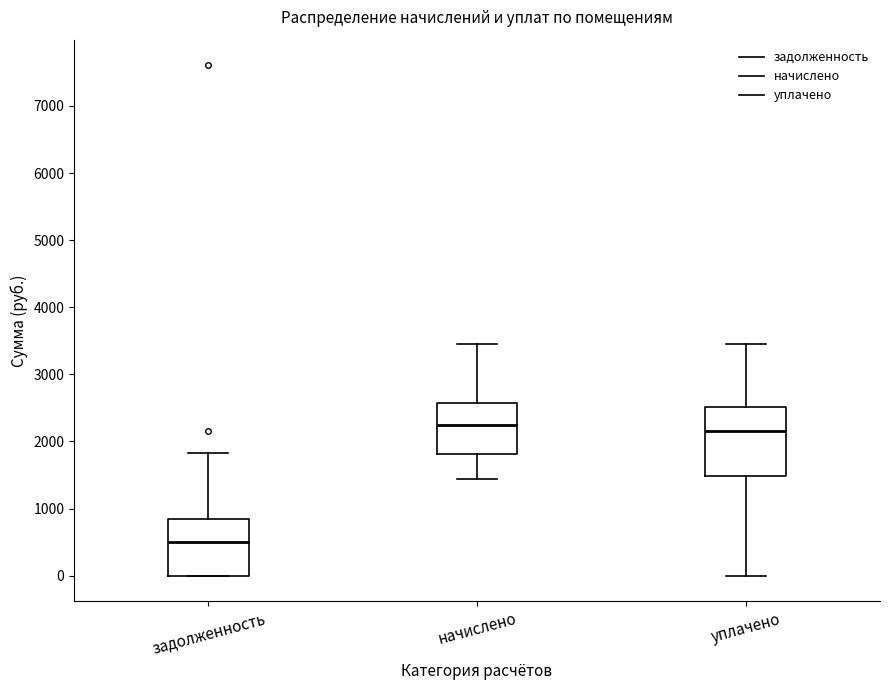

Reading left to right, transcribe this box plot: for each box, give where its median line is, the range the box spans, and where its two whiskers end, as read against the y-axis. The values are not printed on the chart, so give them approximately, as read against the axis.

задолженность: median 500, box 0 to 800, whiskers 0 to 1800
начислено: median 2200, box 1800 to 2600, whiskers 1400 to 3500
уплачено: median 2100, box 1500 to 2500, whiskers 0 to 3500